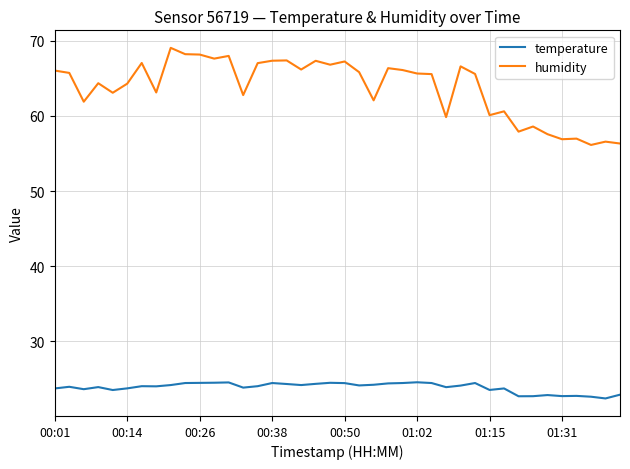

Which series has the largest total across all categories?

humidity